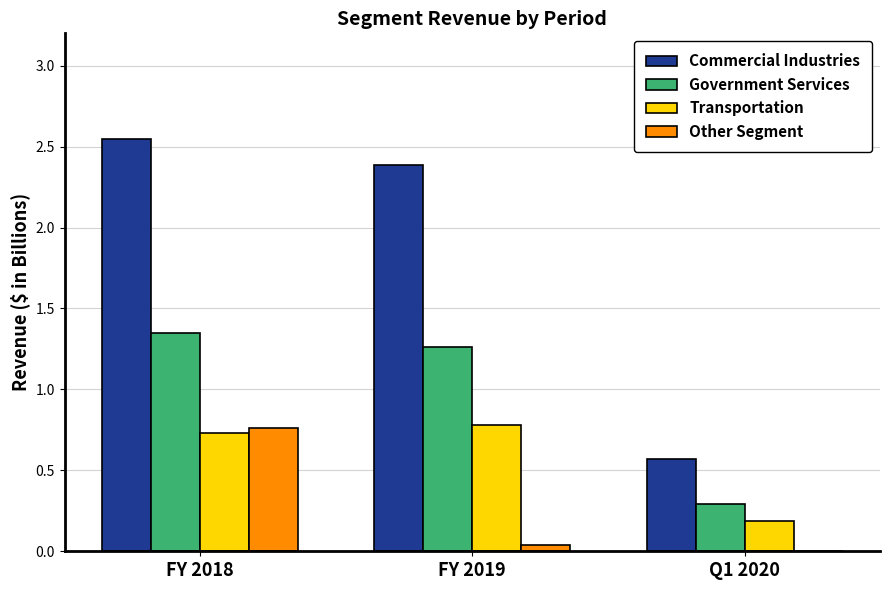

At which category is the sum across all series the highest?

FY 2018